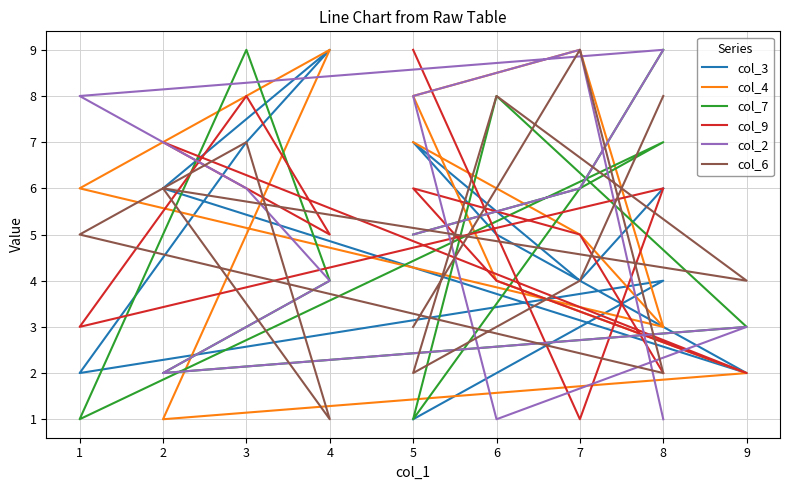

What are all the series names shown in the legend?

col_3, col_4, col_7, col_9, col_2, col_6